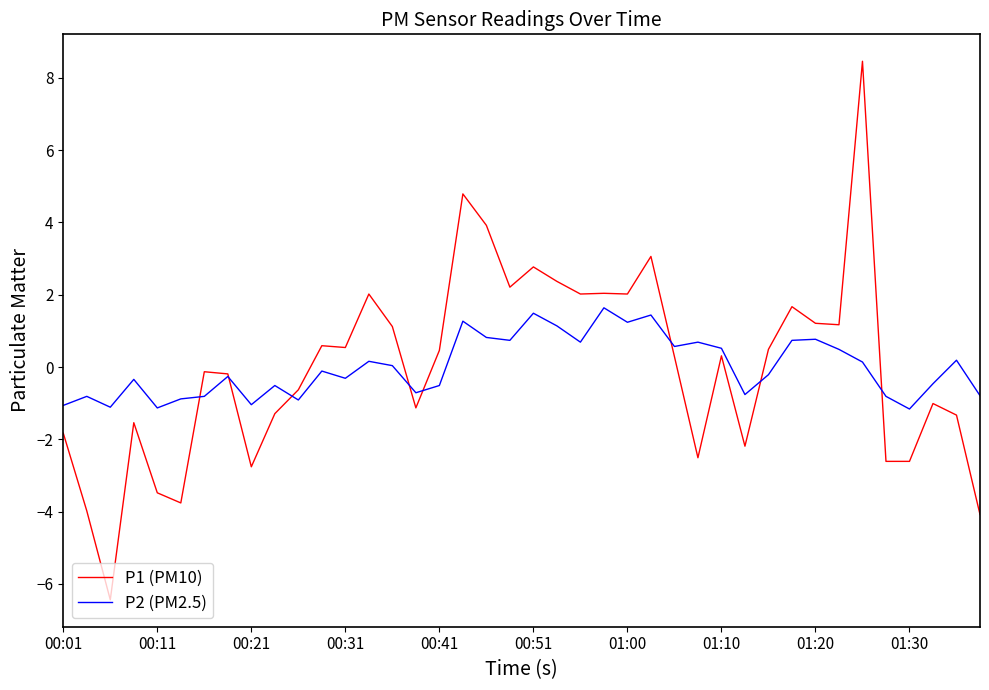

What is the minimum value for P2 (PM2.5)?

-1.2